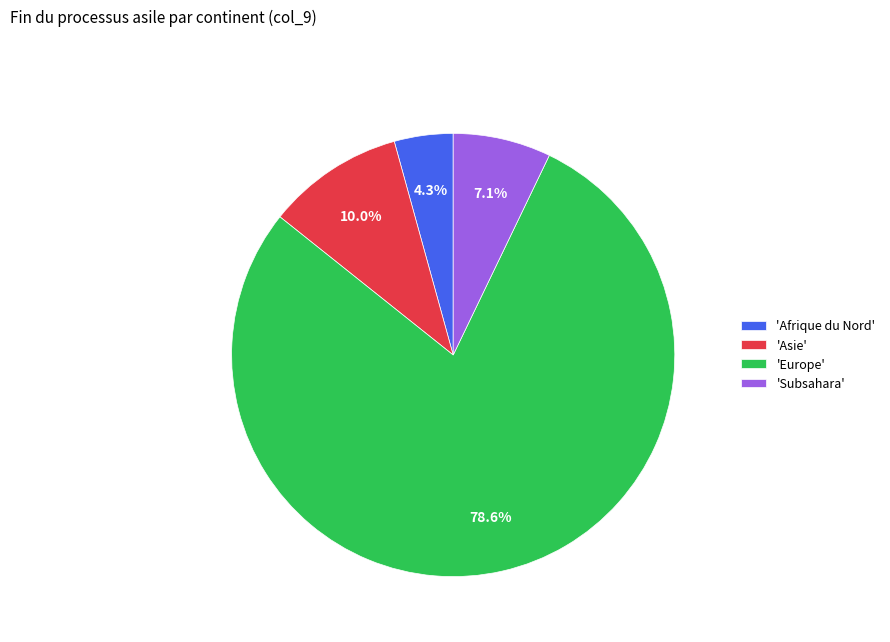

Combined, do 'Europe' and 'Subsahara' account for over 50%?

Yes